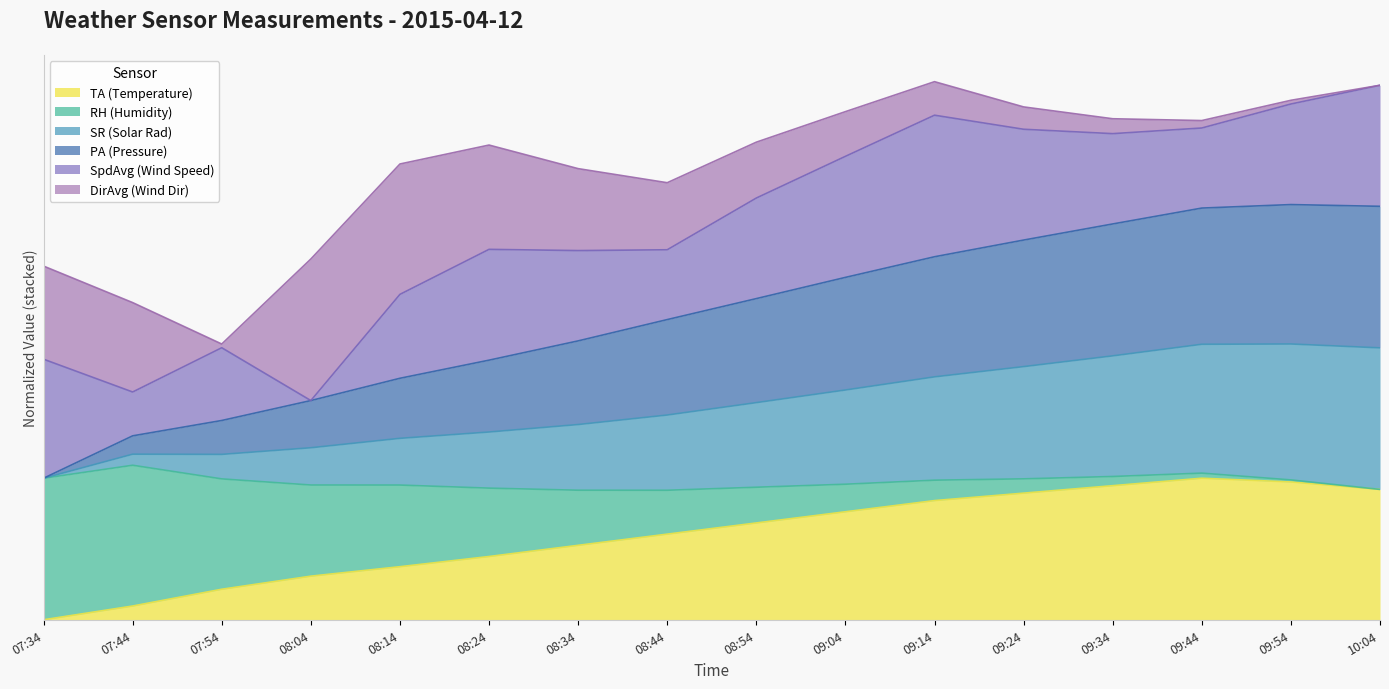

Where is TA (Temperature) nearest to the value 50?

08:34